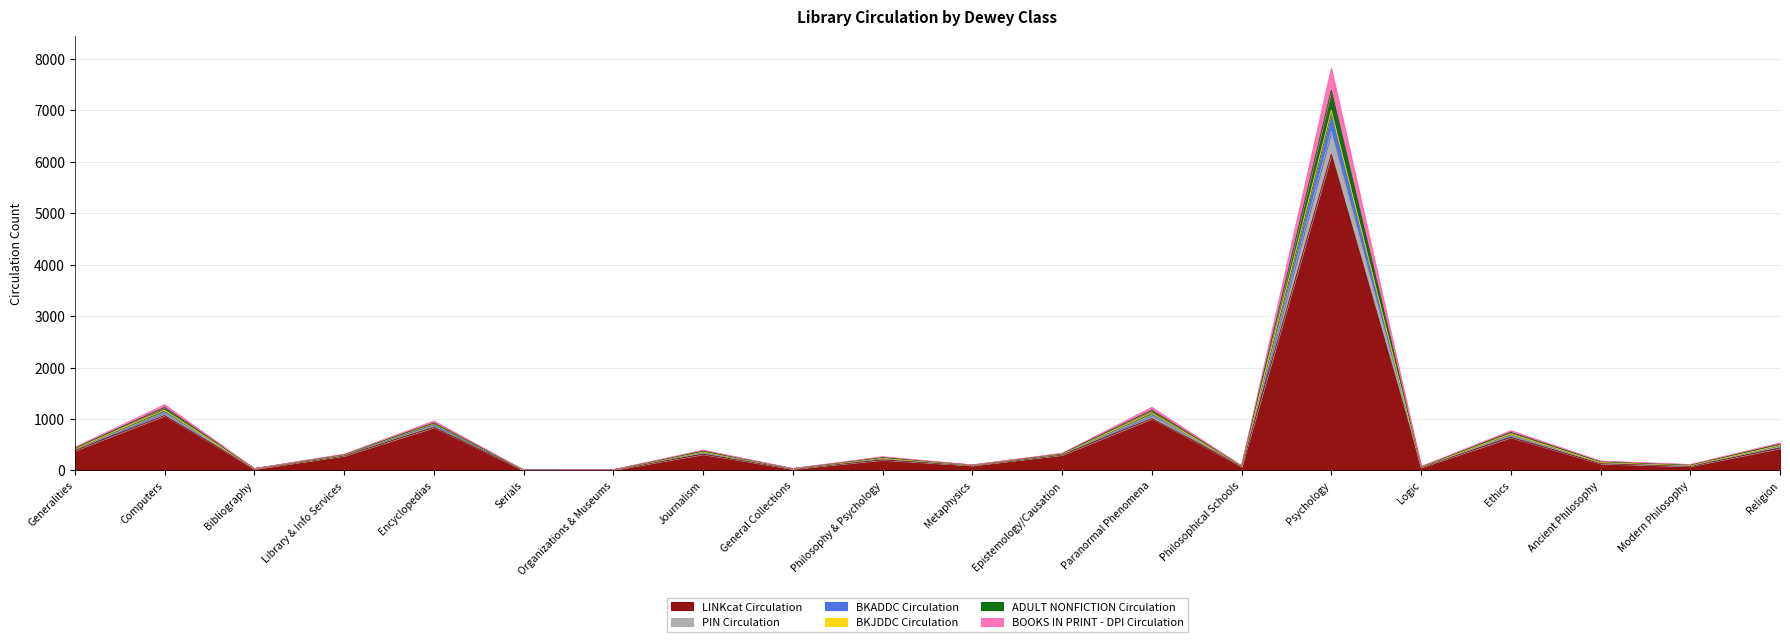

Which category has the highest value in the BKADDC Circulation series?

Psychology